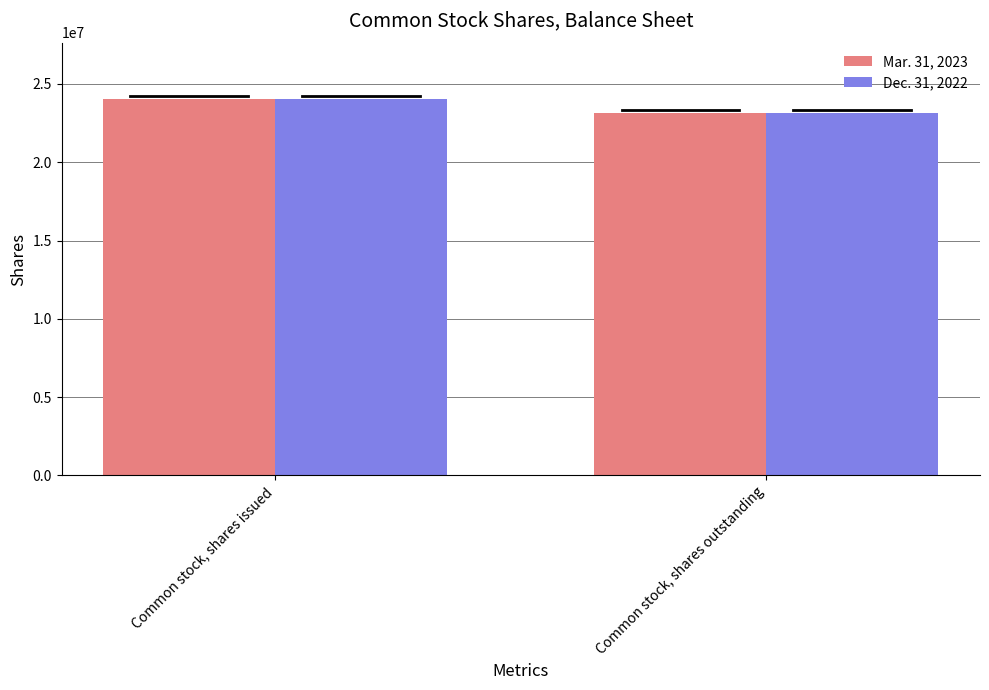

What is the value of the Dec. 31, 2022 bar at the 1st from the left?

24027891